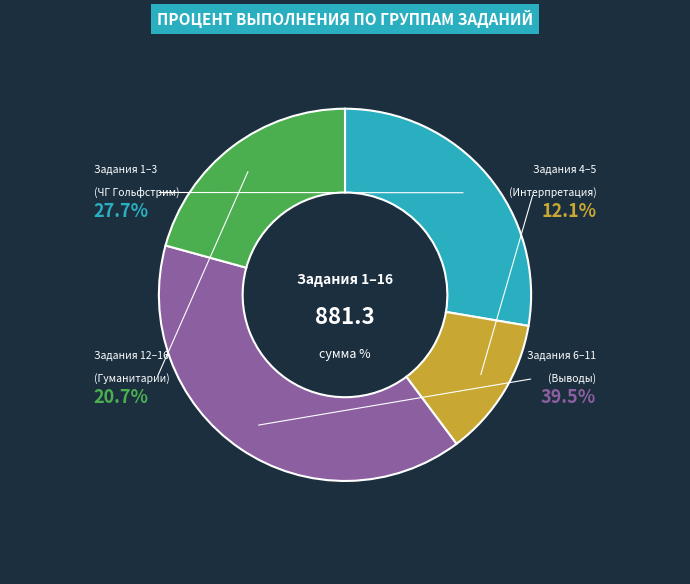

Does any single category account for the majority?

No